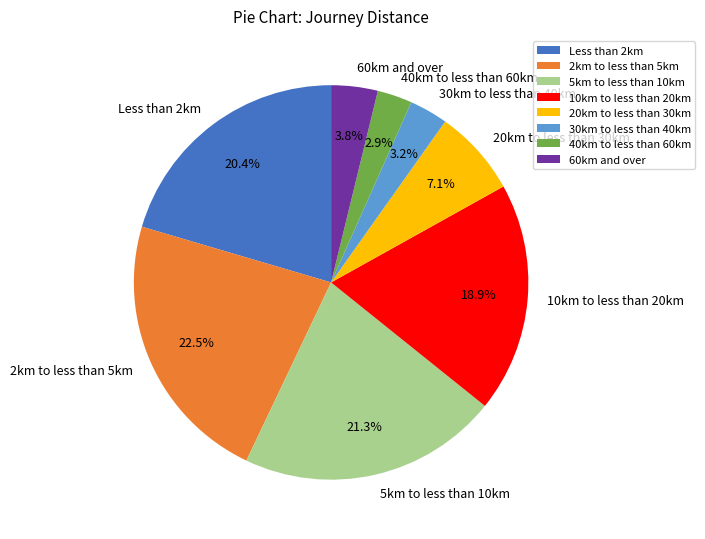

To the nearest percent, what is the average slice percentage?

12%